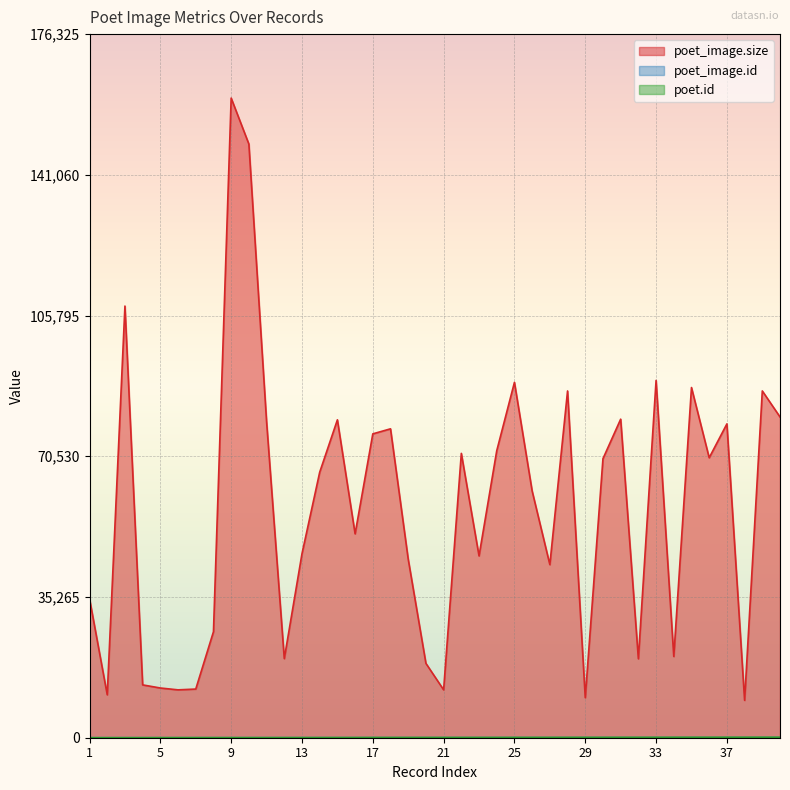

Between 22 and 37, which series saw the biggest shift?

poet_image.size